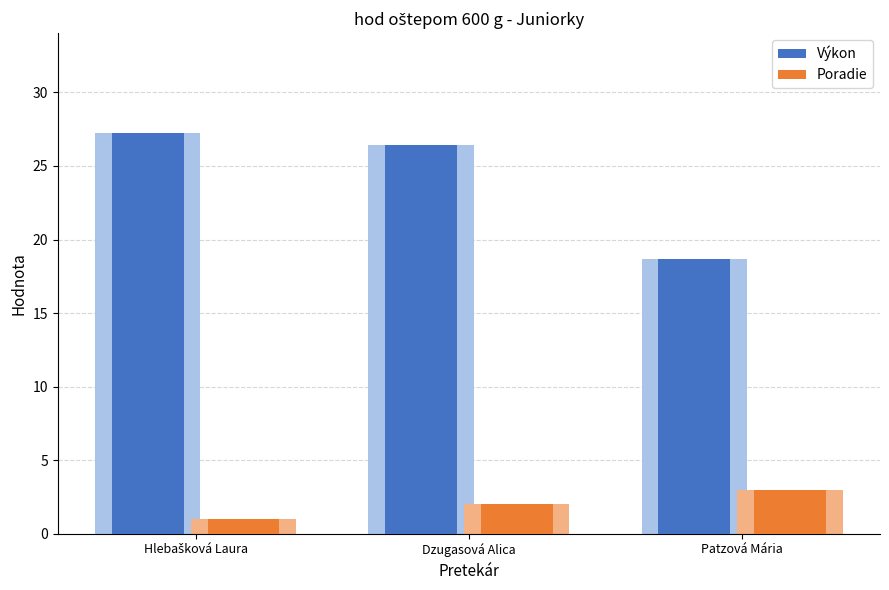

Reading left to right, what are all the values shown in this chart?

Výkon: 27.2	26.4	18.7
Poradie: 1.0	2.0	3.0